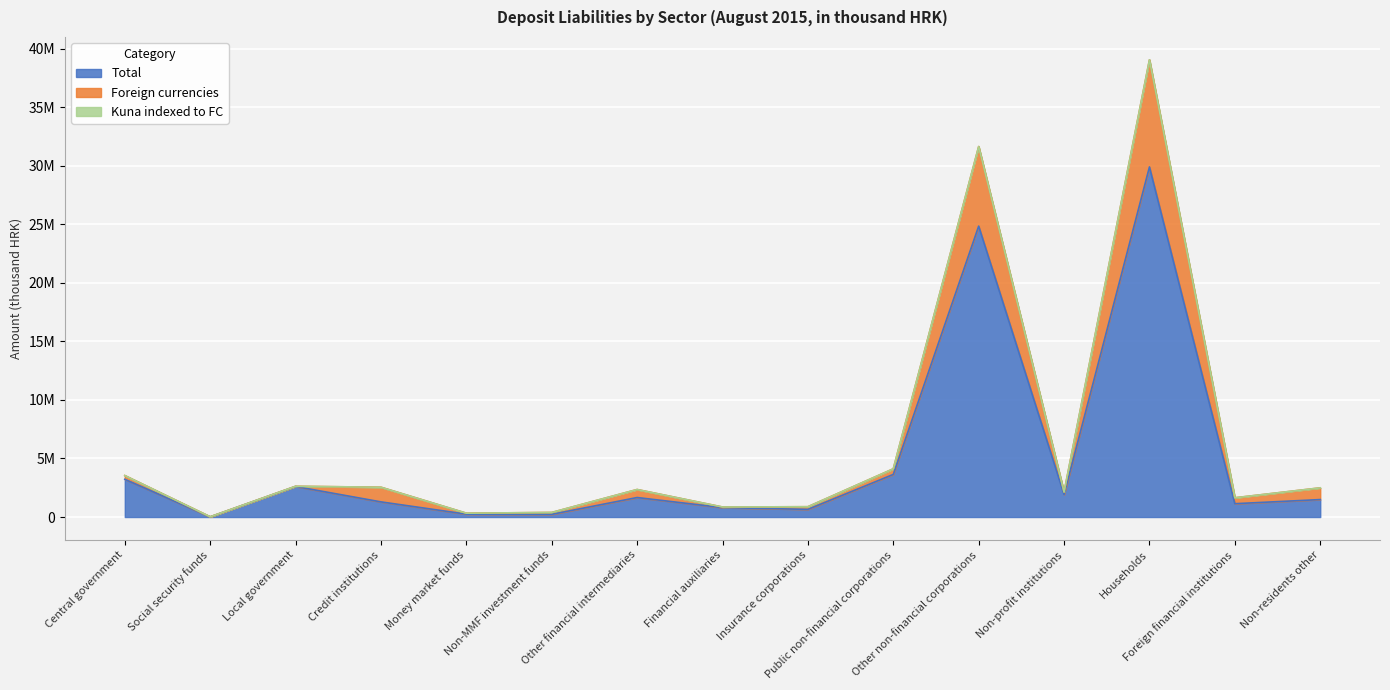

At which category does Foreign currencies reach its first local valley?

Social security funds